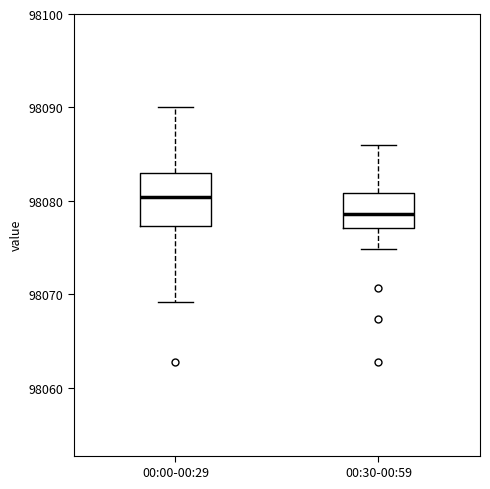

Reading left to right, read every box against the y-axis: the position of its median line, the range the box covers, and the ends of its whiskers. The values are not printed on the chart, so give them approximately, as read against the axis.

00:00-00:29: median 98080, box 98077 to 98083, whiskers 98069 to 98090
00:30-00:59: median 98079, box 98077 to 98081, whiskers 98075 to 98086